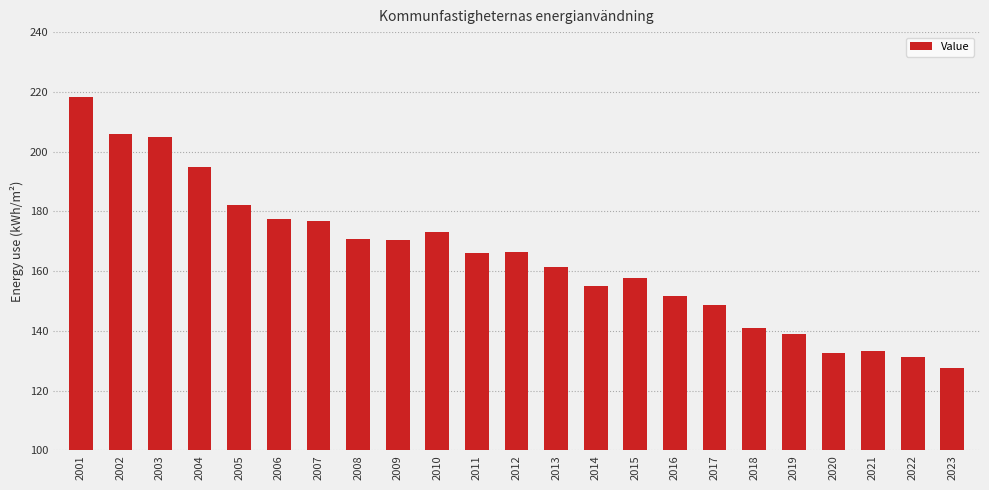

How many data points does each series have?

23